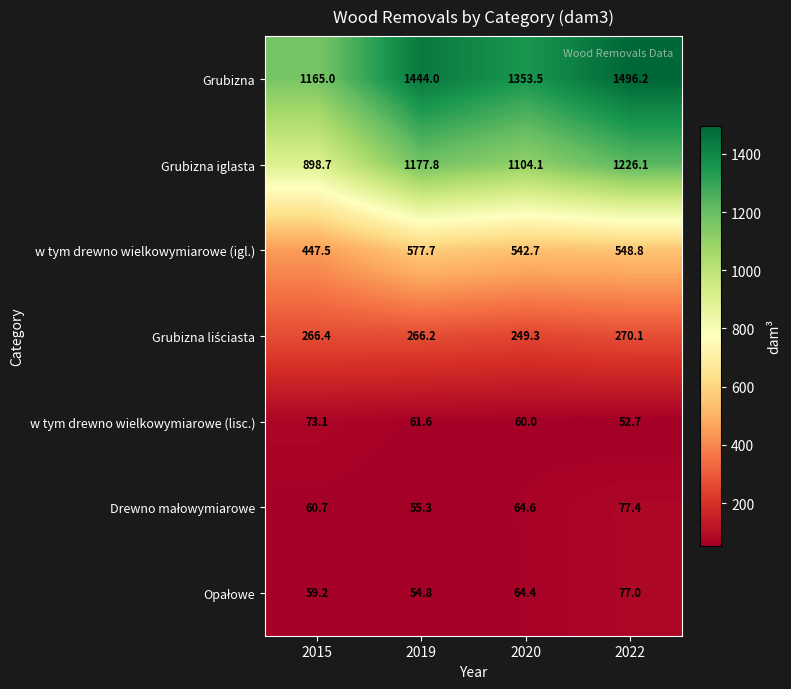

What is the difference between the second highest and minimum values in the Grubizna series?

279.0